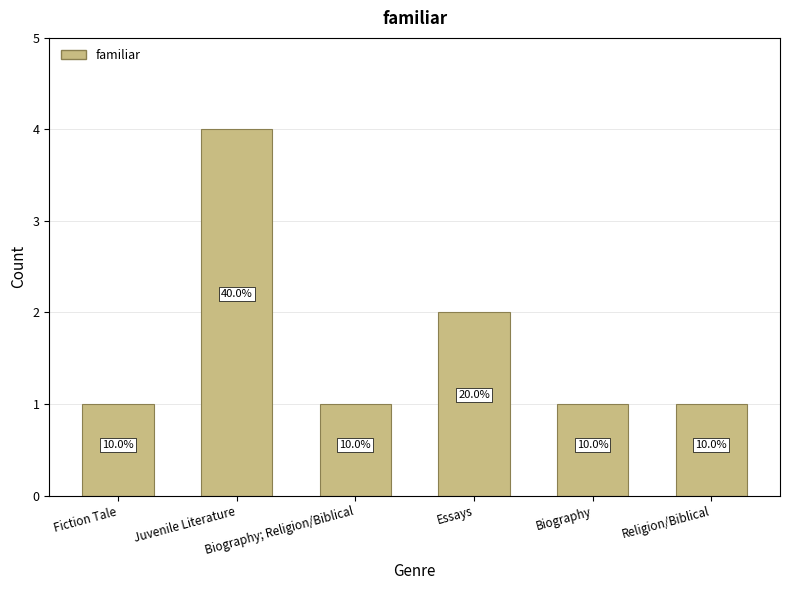

Reading right to left, list all the values displayed in this chart.

1	1	2	1	4	1